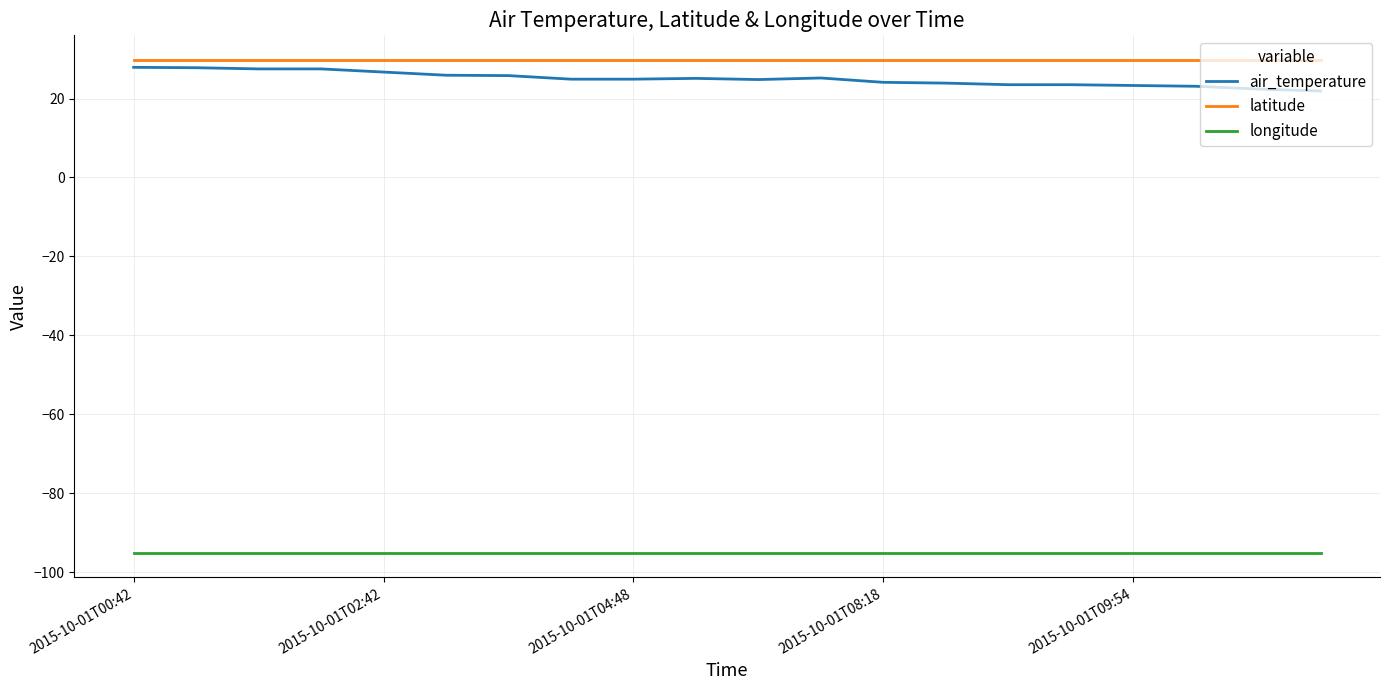

What is the minimum value for latitude?

29.8